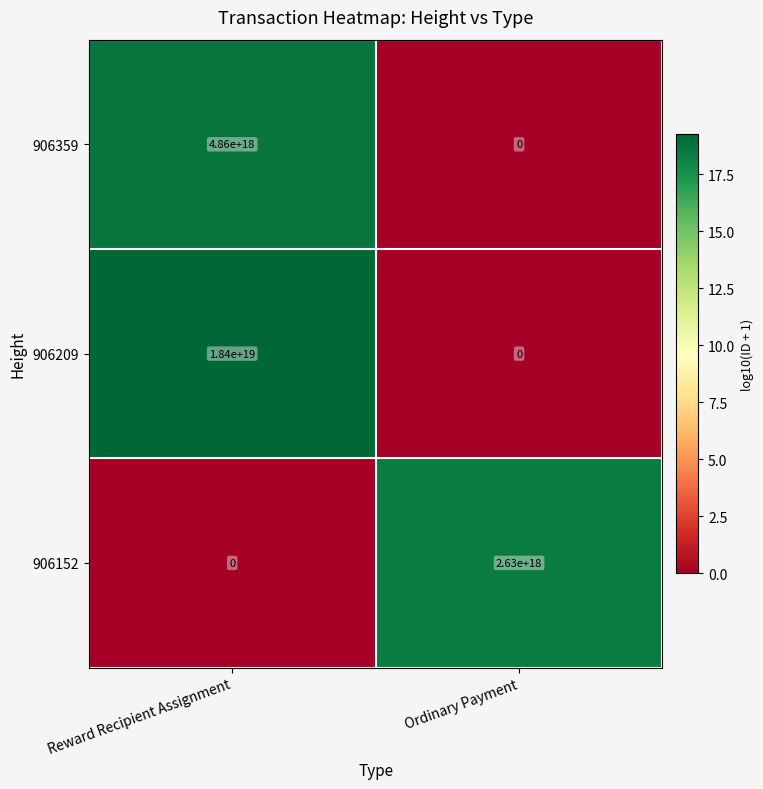

Count the number of data series in this chart.

3